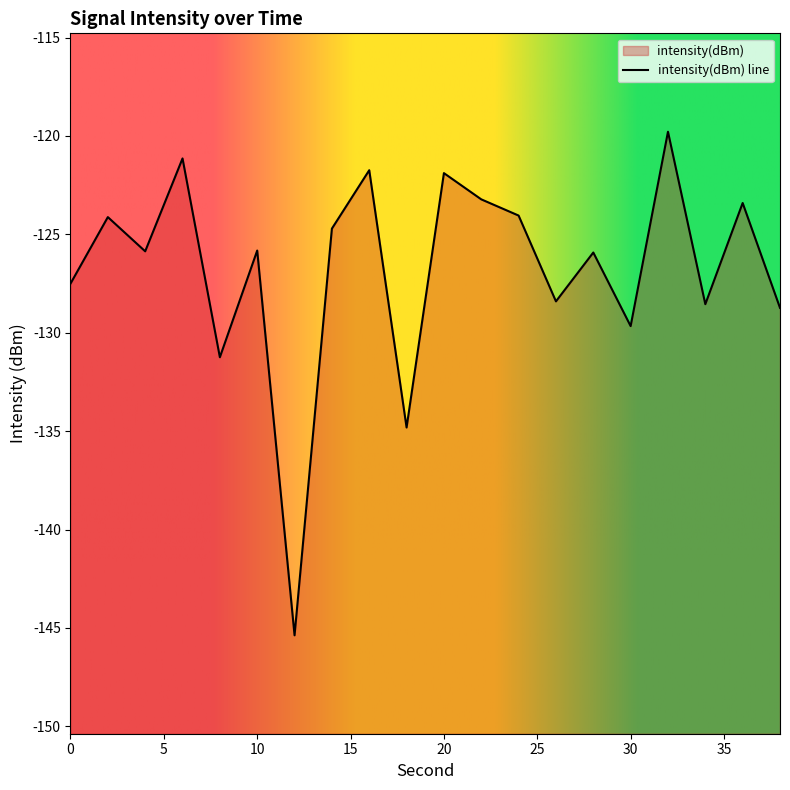

How many interior local peaks (higher than both neighbors) does the data have?

8